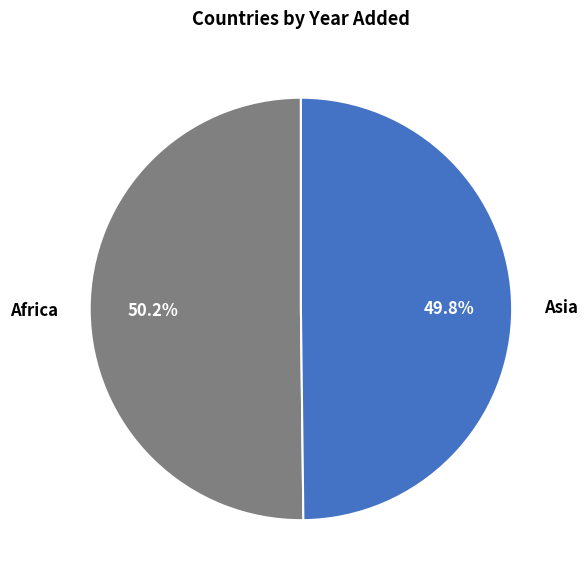

Do Africa and Asia together represent more than half of the pie?

Yes